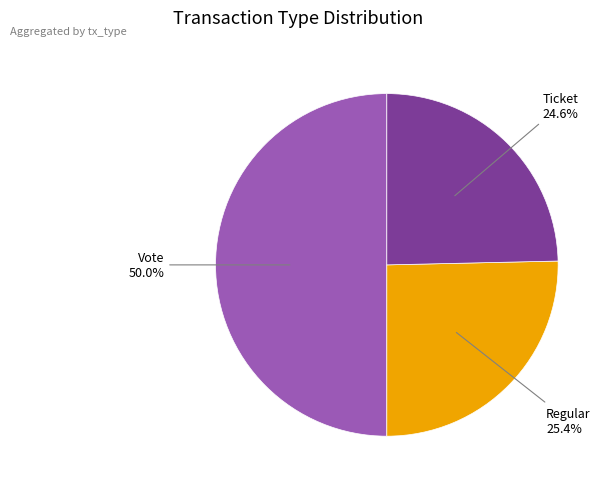

What percentage is NOT represented by Vote?

50.0%